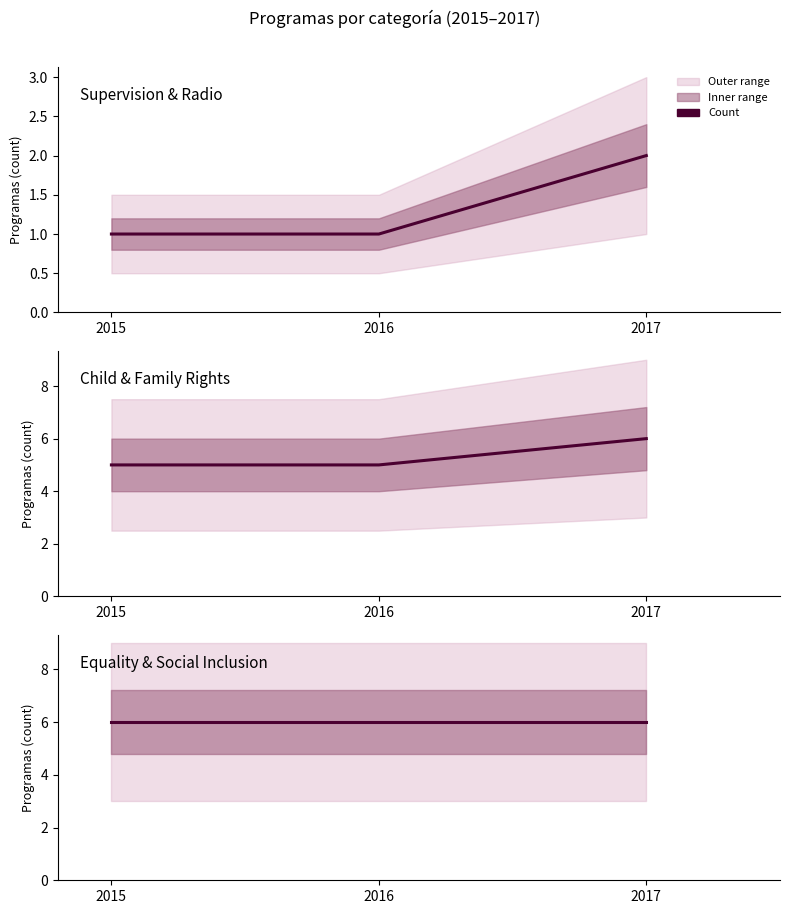

What is the difference between the maximum and minimum values in the Supervision & Radio series?

1